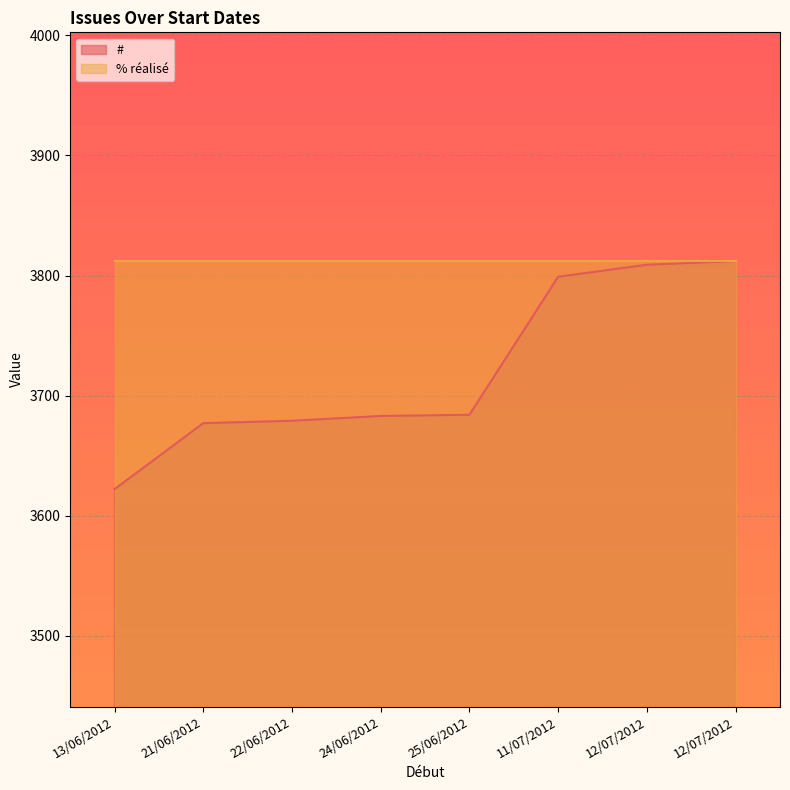

What is the sum of the values at 22/06/2012 and 24/06/2012?

7362